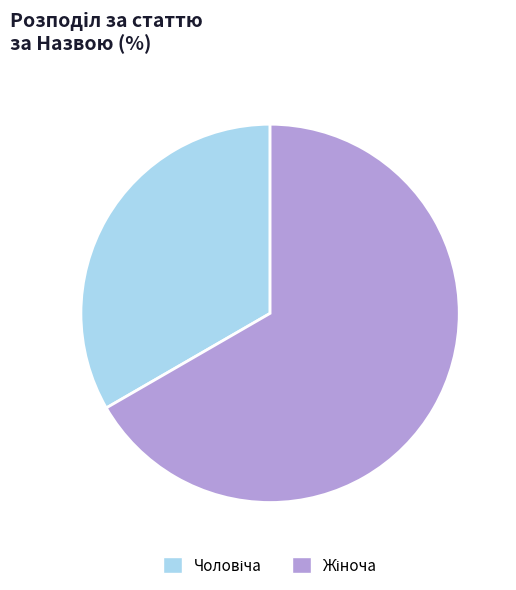

Does any single category account for the majority?

Yes